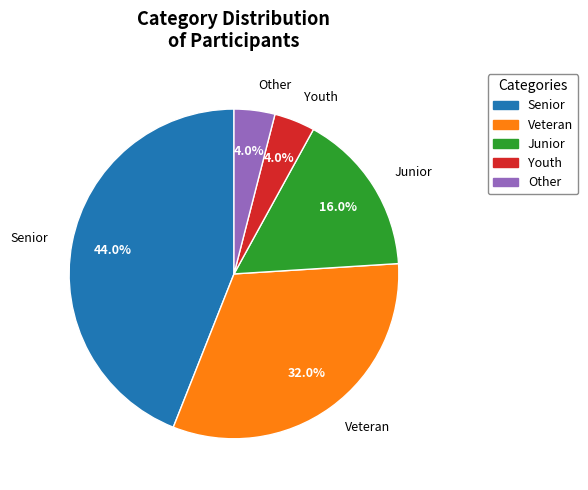

Does Youth account for over 50% of the chart?

No